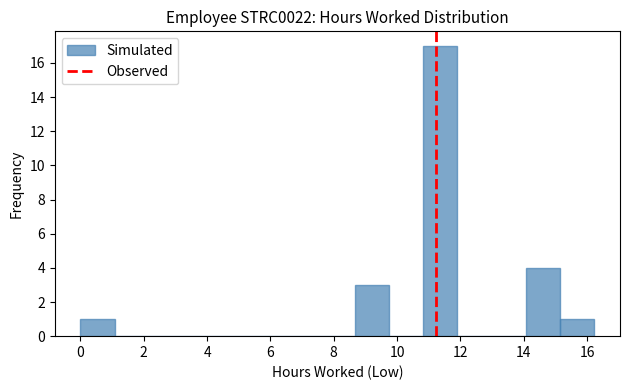

Reading left to right, transcribe this chart: for each bar, give the range it covers on the x-axis and its height. Neither the bar edges nor the heights are printed on the chart, so give them approximately, as read against the axes.

0.0 to 1.0: 1
1.0 to 2.2: 0
2.2 to 3.2: 0
3.2 to 4.4: 0
4.4 to 5.4: 0
5.4 to 6.4: 0
6.4 to 7.6: 0
7.6 to 8.6: 0
8.6 to 9.8: 3
9.8 to 10.8: 0
10.8 to 12.0: 17
12.0 to 13.0: 0
13.0 to 14.0: 0
14.0 to 15.2: 4
15.2 to 16.2: 1